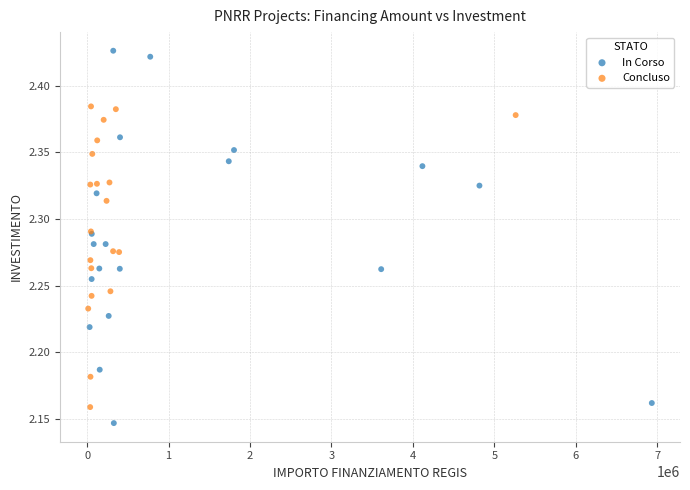

Which series has the largest Y range (max minus min)?

In Corso